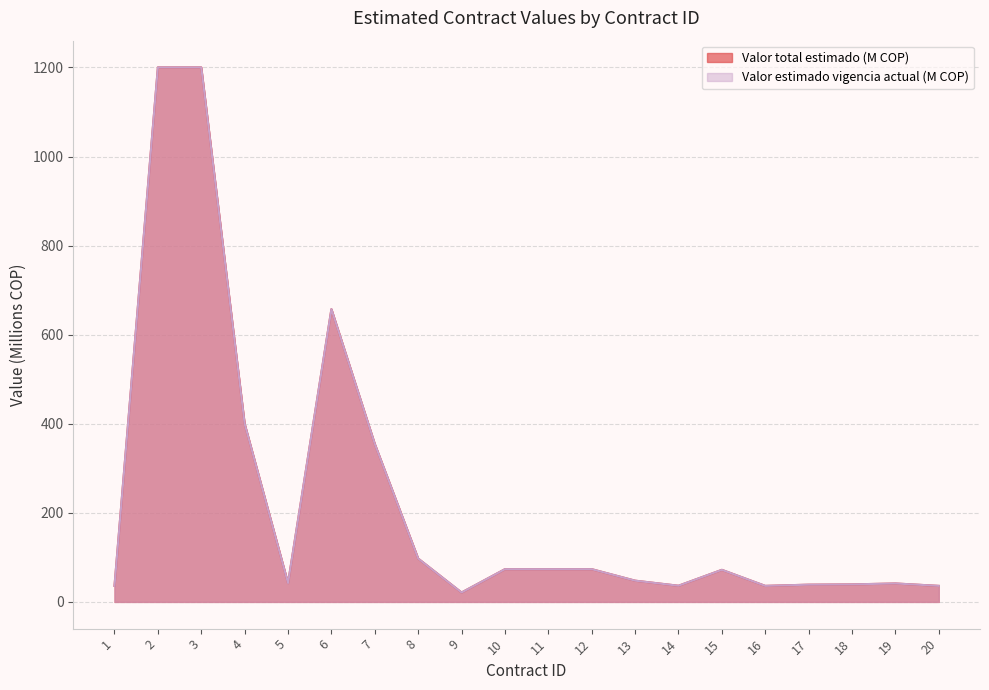

What is the value of the Valor estimado vigencia actual (M COP) point at the 18th from the left?

39.3